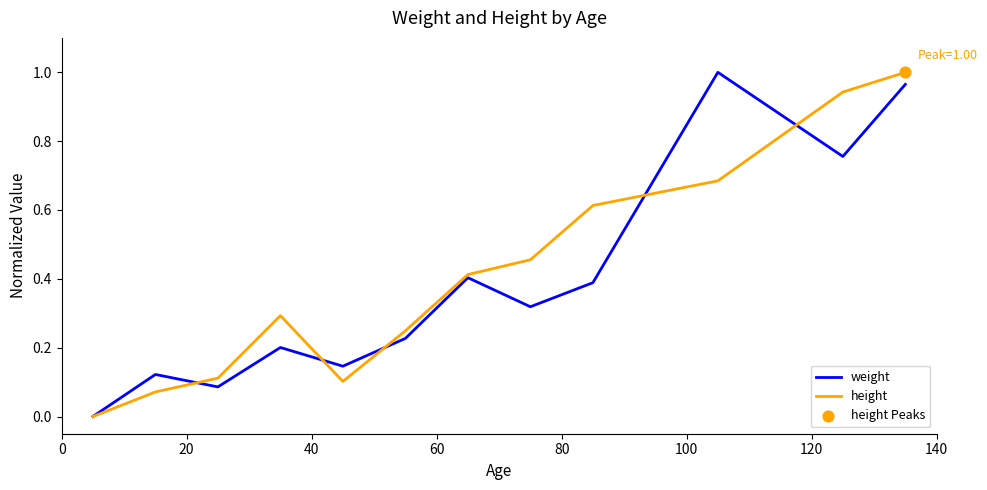

At how many categories does at least one series exceed 0?

11